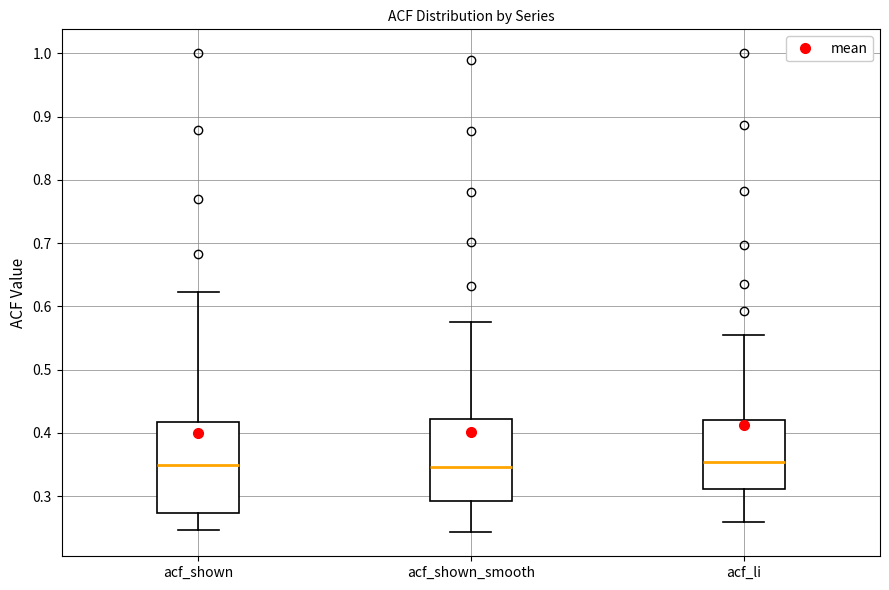

Where is the lower edge of the box for acf_shown_smooth on the y-axis? The values are not printed on the chart, so give them approximately, as read against the axis.

0.29